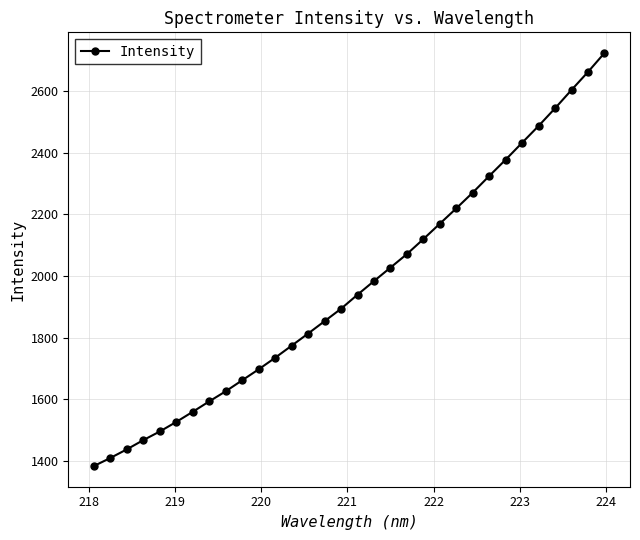

What is the greatest value displayed?

2724.5